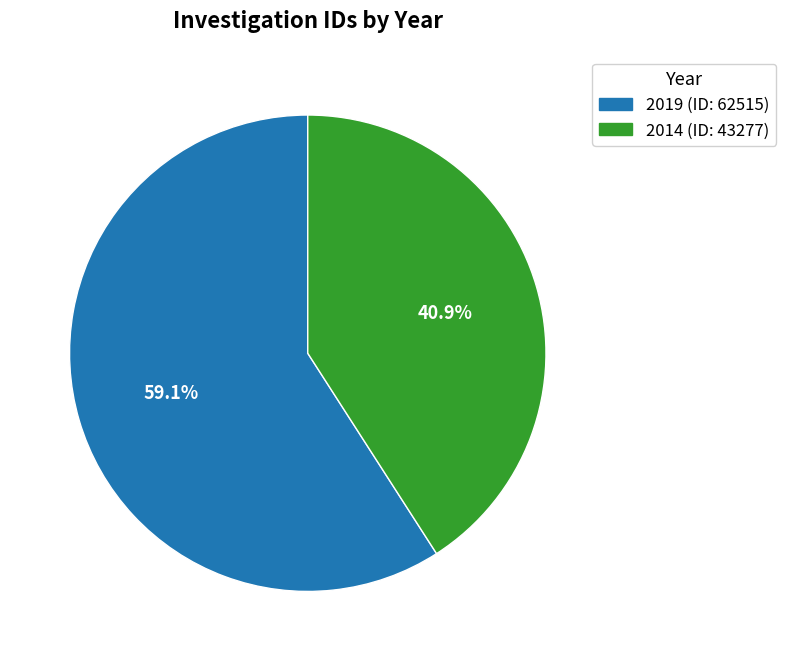

What is the smallest slice in the pie chart?

2014